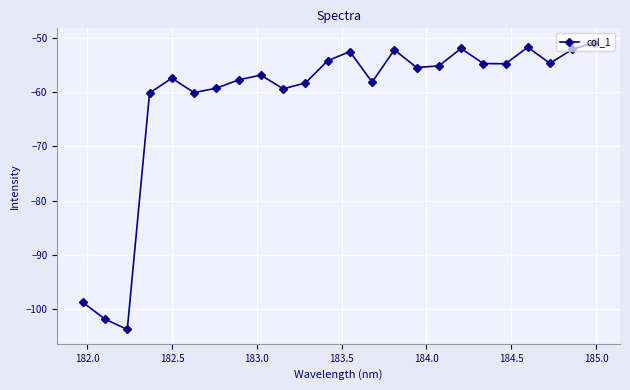

What is the greatest value displayed?

-50.9